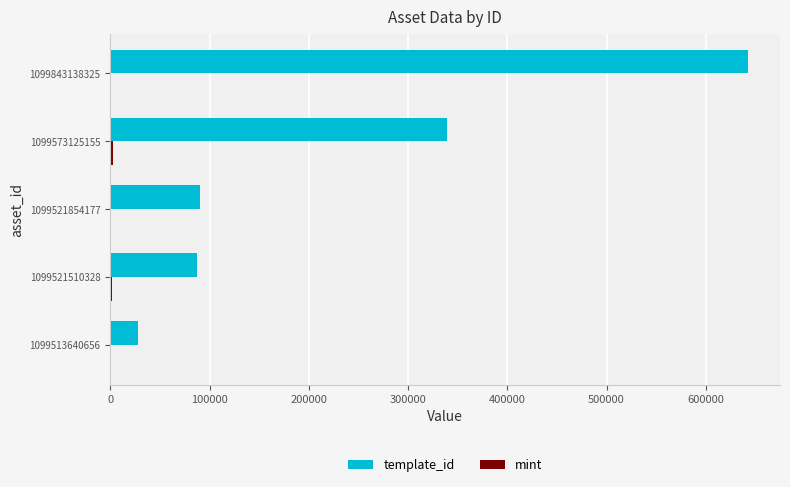

What is the greatest value displayed?

642581